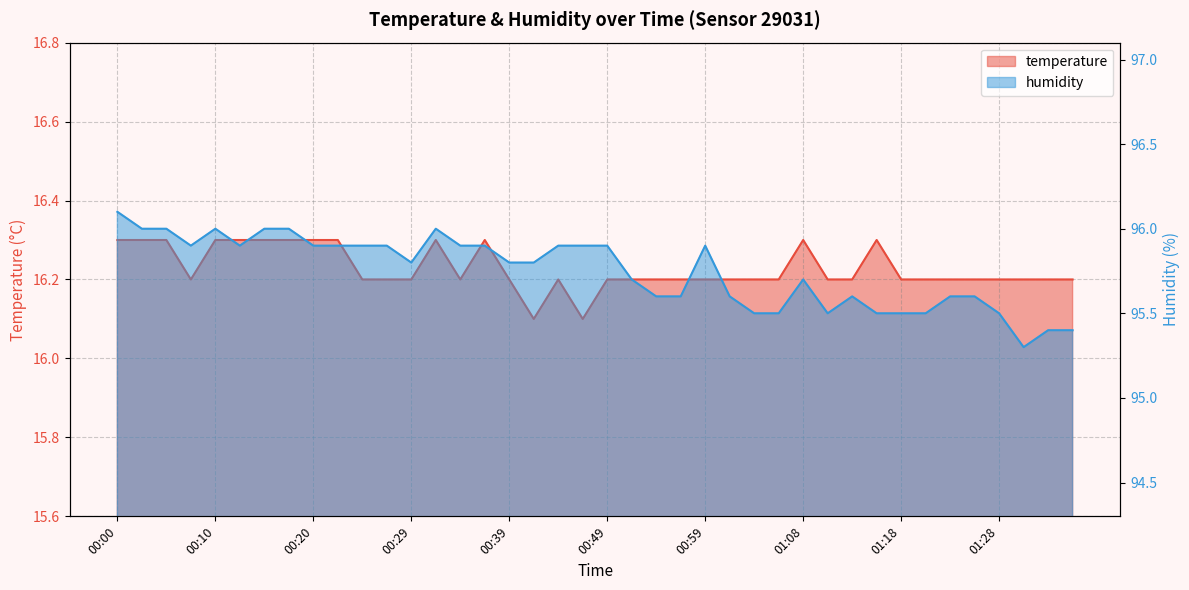

At which label does temperature reach its minimum?

00:42